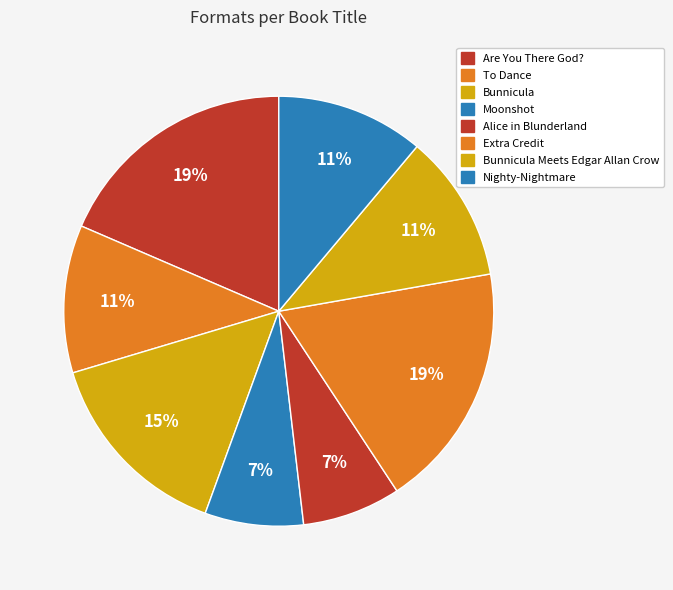

How many slices are in this pie chart?

8